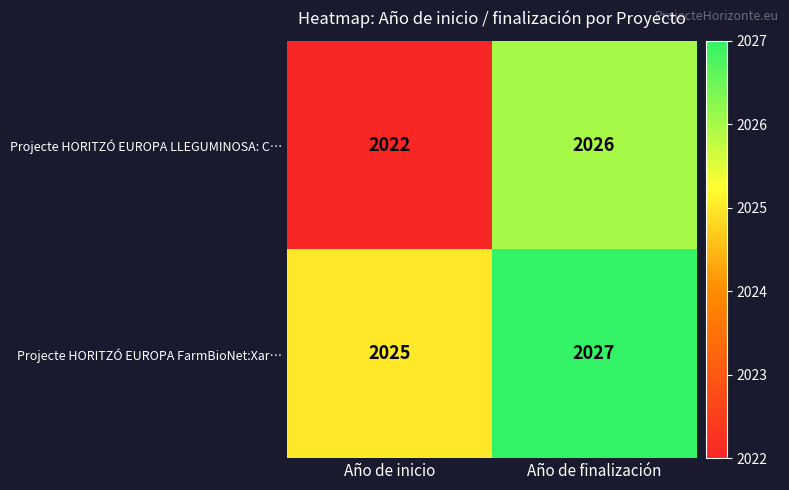

What is the average value of the Projecte HORITZÓ EUROPA LLEGUMINOSA: C… series?

2024